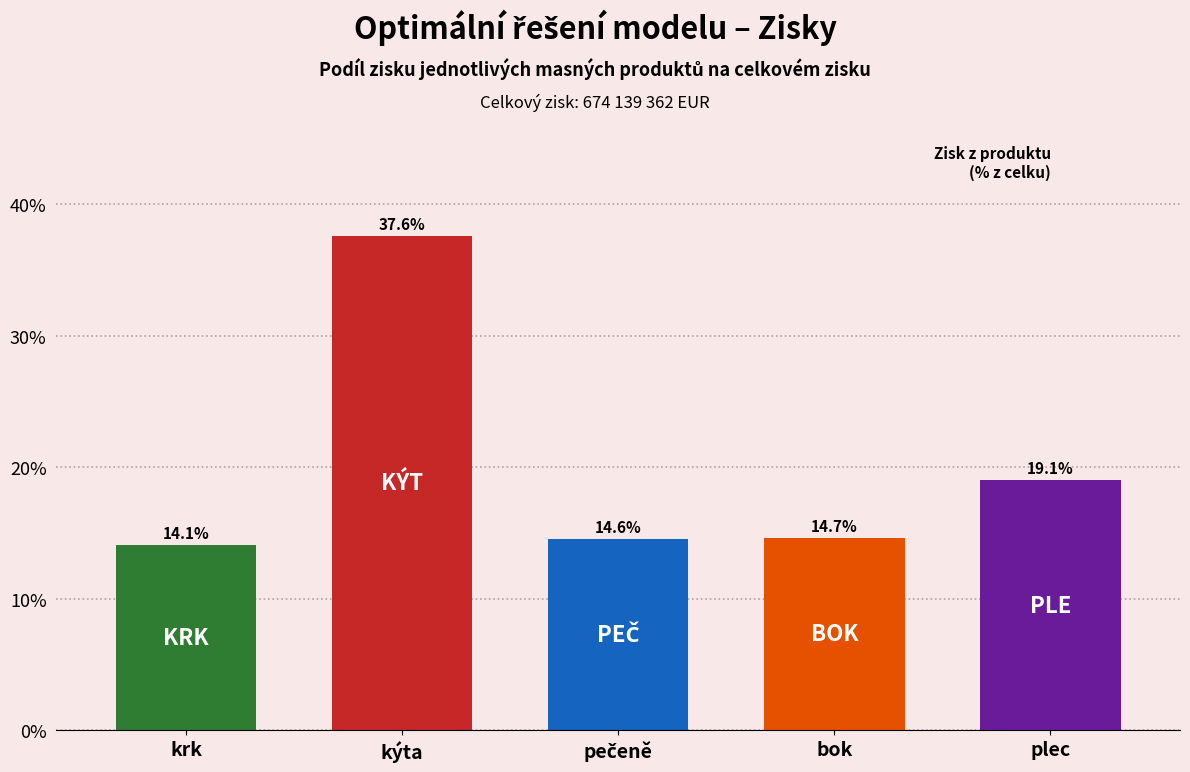

Reading right to left, list all the values displayed in this chart.

19.1	14.7	14.6	37.6	14.1